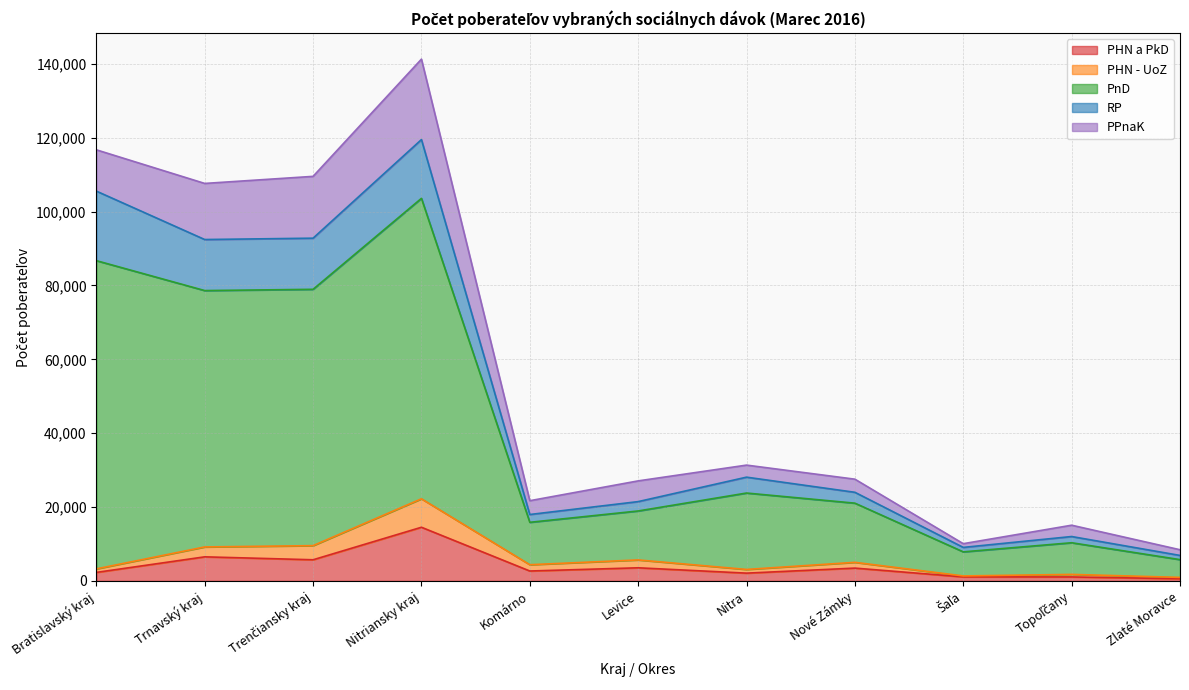

What is the label of the 2nd point from the right?

Topoľčany